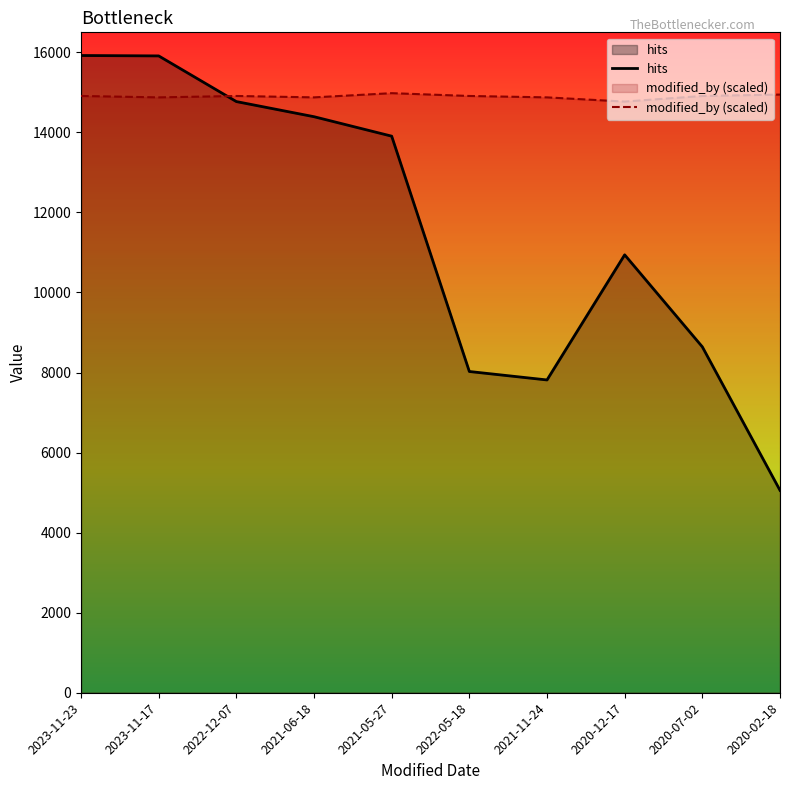

What is the sum of all hits values?

115381